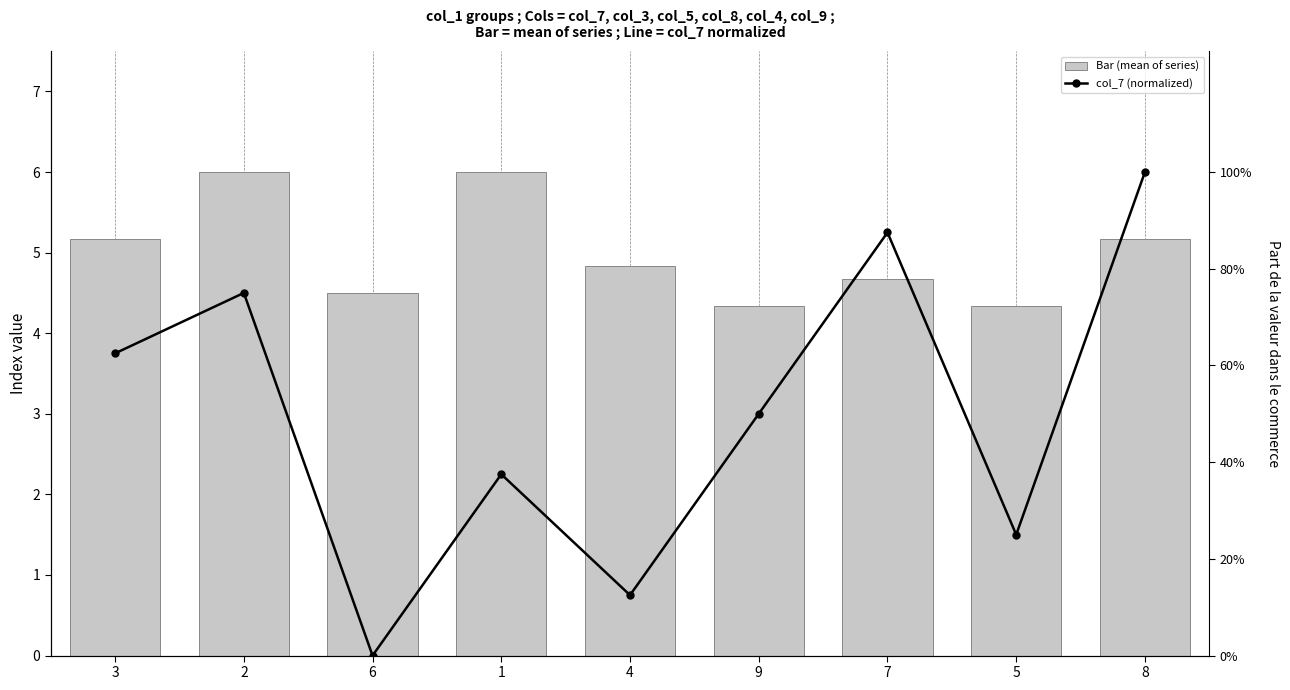

What is the total value across all series at 3?

5.8